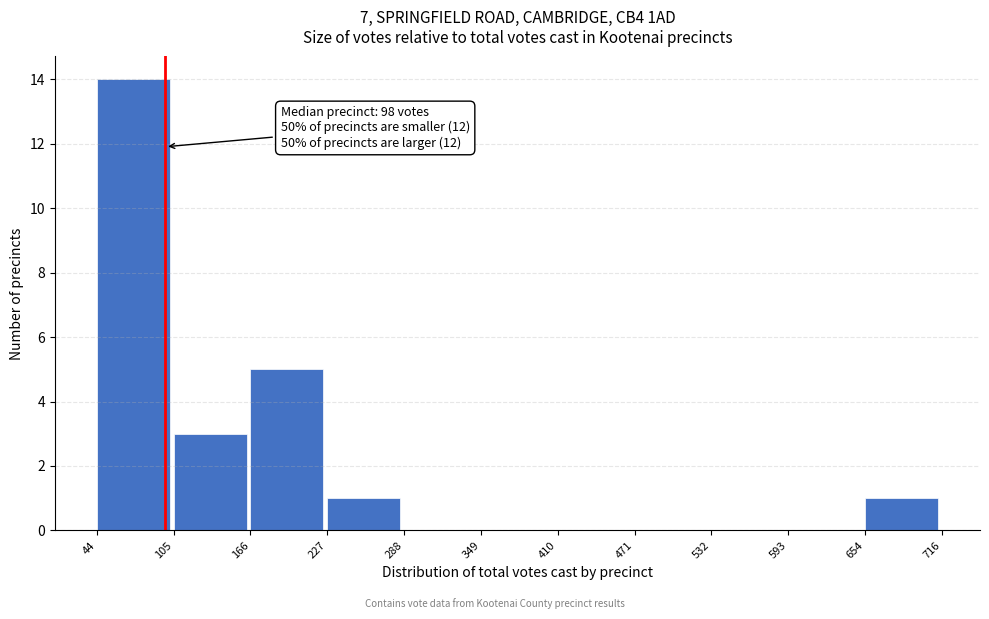

Over which range of the x-axis is the bar tallest?

44 to 105